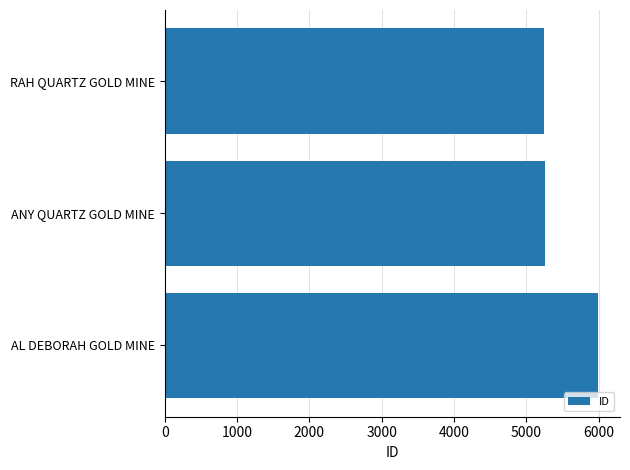

What is the average value?

5499